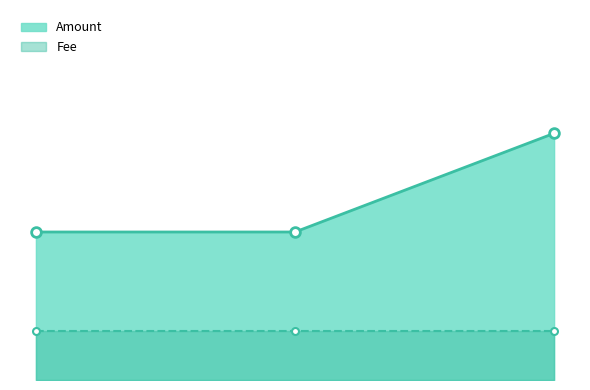

The chart shows a value of 7 at 2017-05-09 23:12:39. True or false?

False